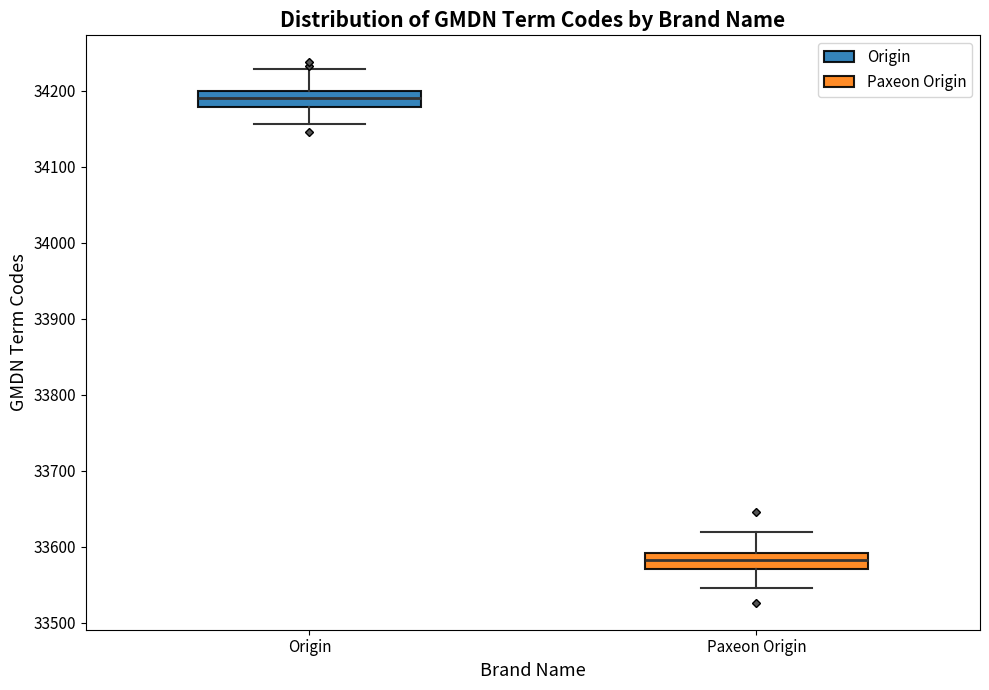

Where does the median line of the box for Paxeon Origin sit on the y-axis? The values are not printed on the chart, so give them approximately, as read against the axis.

33580